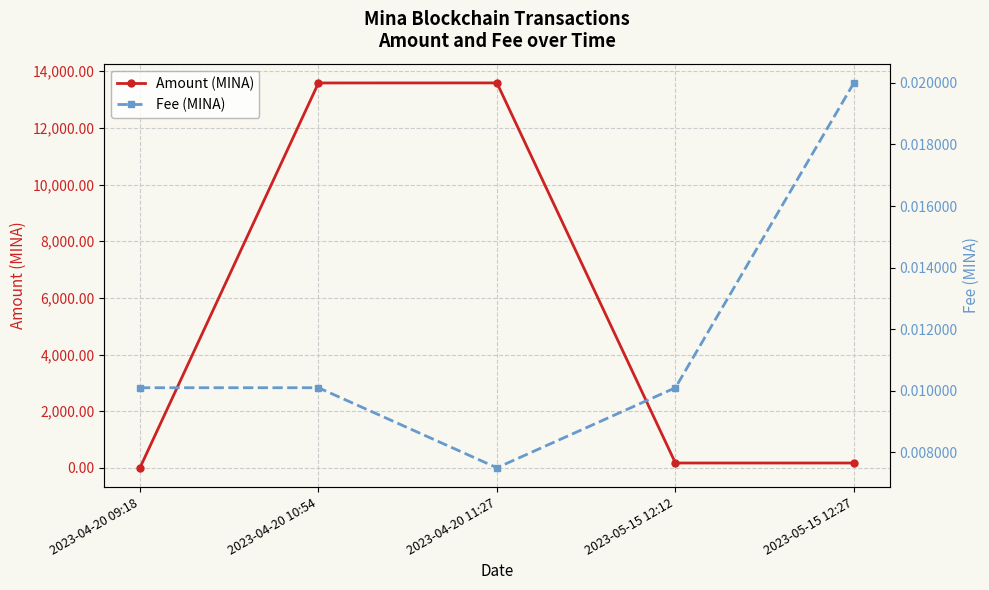

What are all the series names shown in the legend?

Amount (MINA), Fee (MINA)